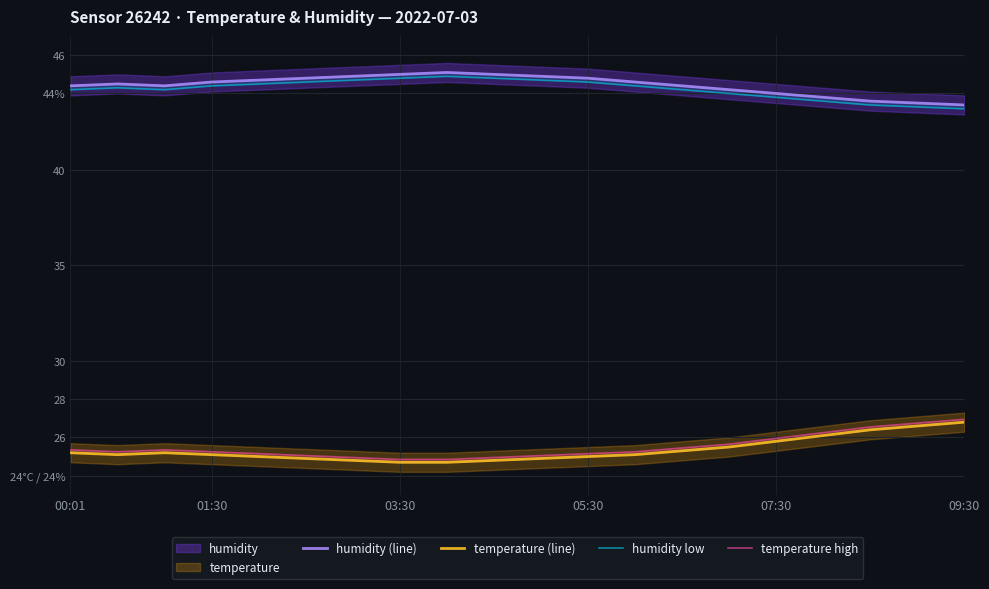

What is the value of the humidity (line) point at the 8th from the left?

45.0